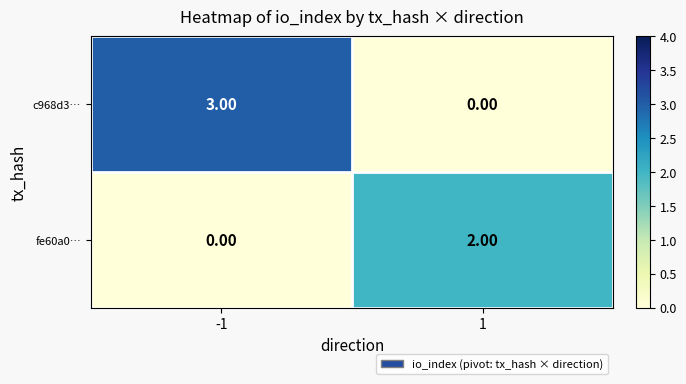

At 1, list the series in order from smallest to largest.

c968d3…, fe60a0…